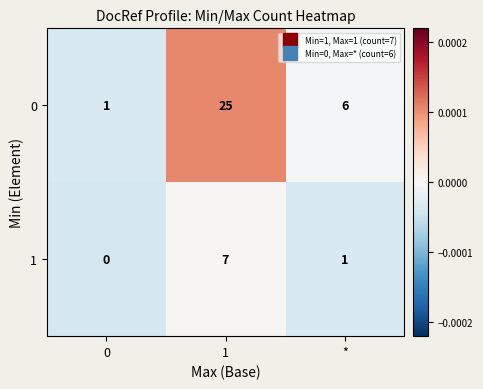

How many data points in 1 are less than 1?

1